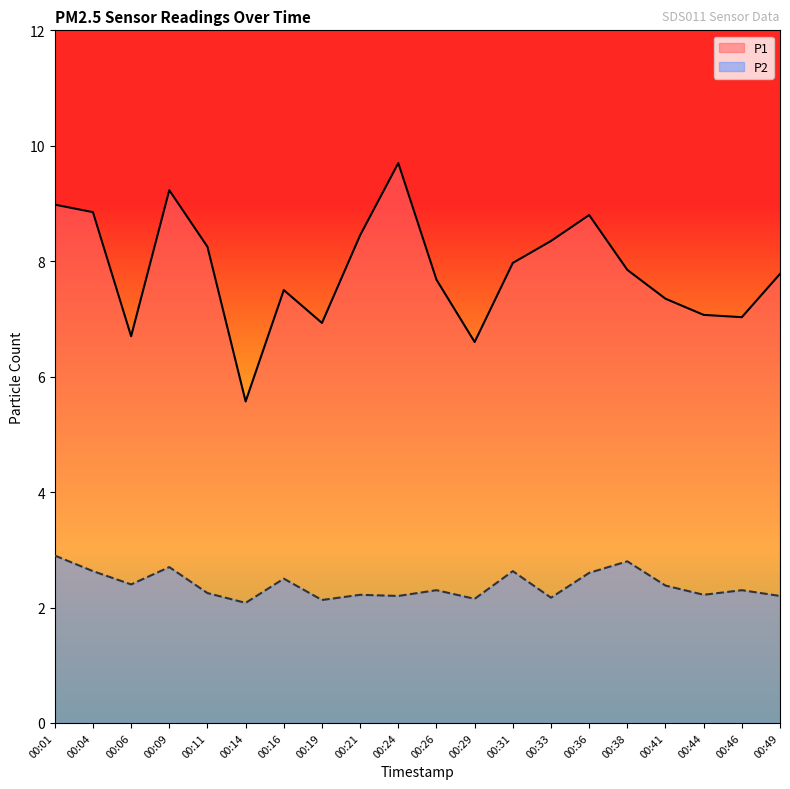

What is the approximate value of P2 at 00:38?

2.8